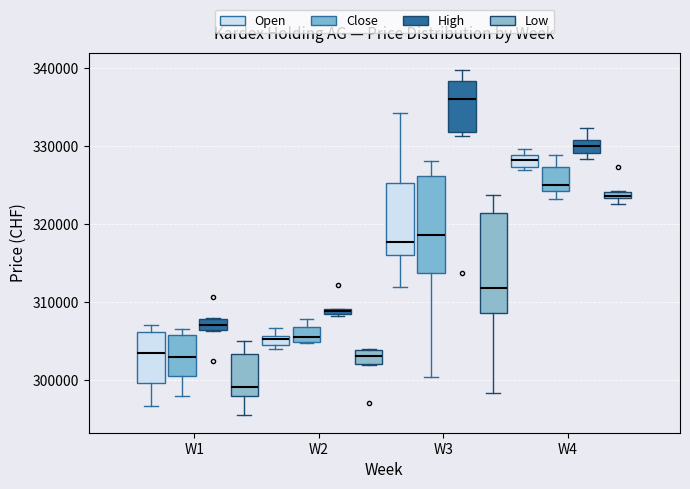

Where is the lower edge of the box for W4 (Close) on the y-axis? The values are not printed on the chart, so give them approximately, as read against the axis.

324000